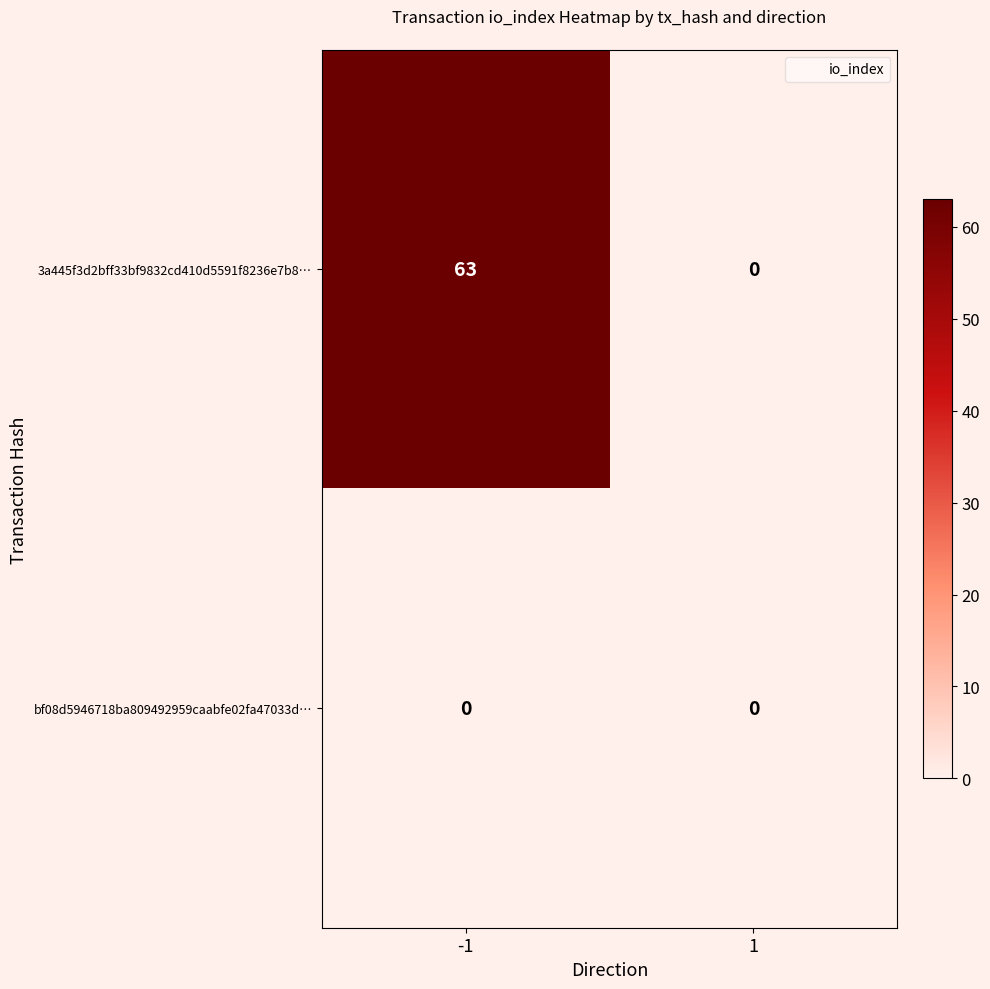

What is the greatest value displayed?

63